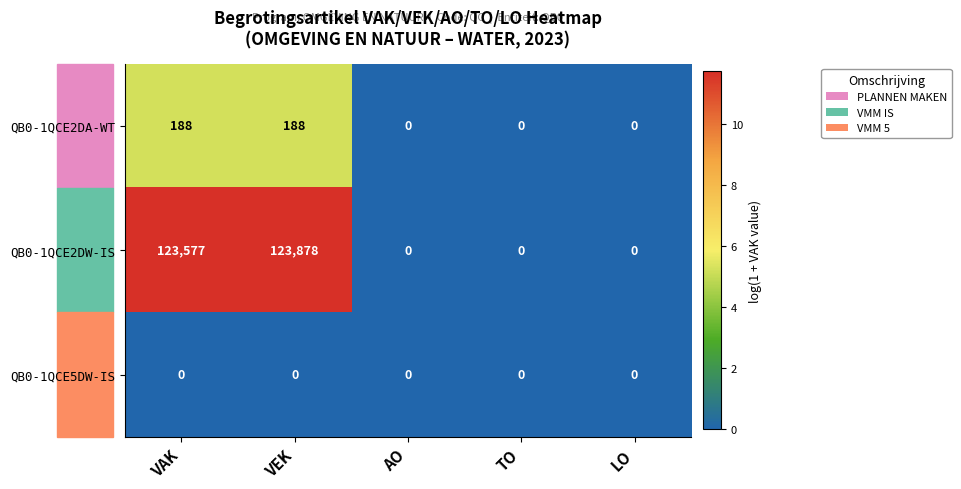

Which series has the largest range (max minus min)?

QB0-1QCE2DW-IS